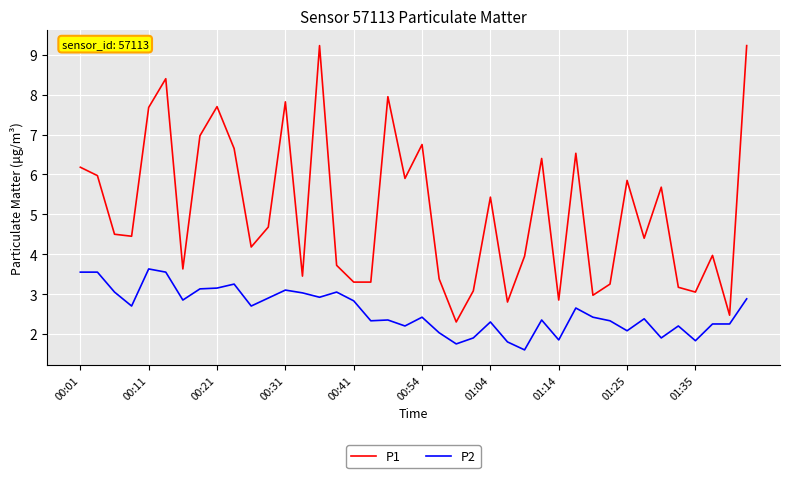

How many lines are shown in the chart?

2